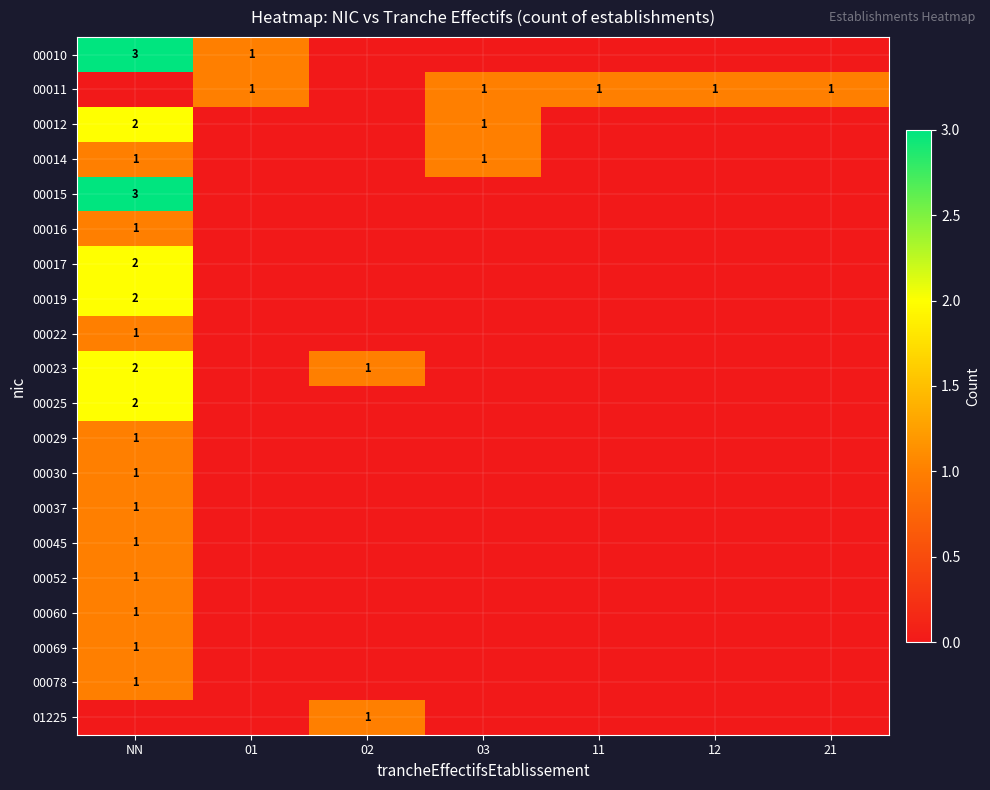

The value of 00037 at NN is 0. True or false?

False